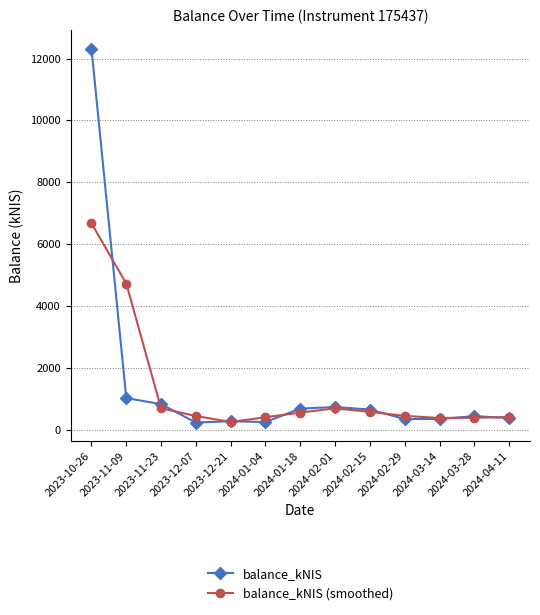

What is the highest value of the balance_kNIS (smoothed) series?

6671.0